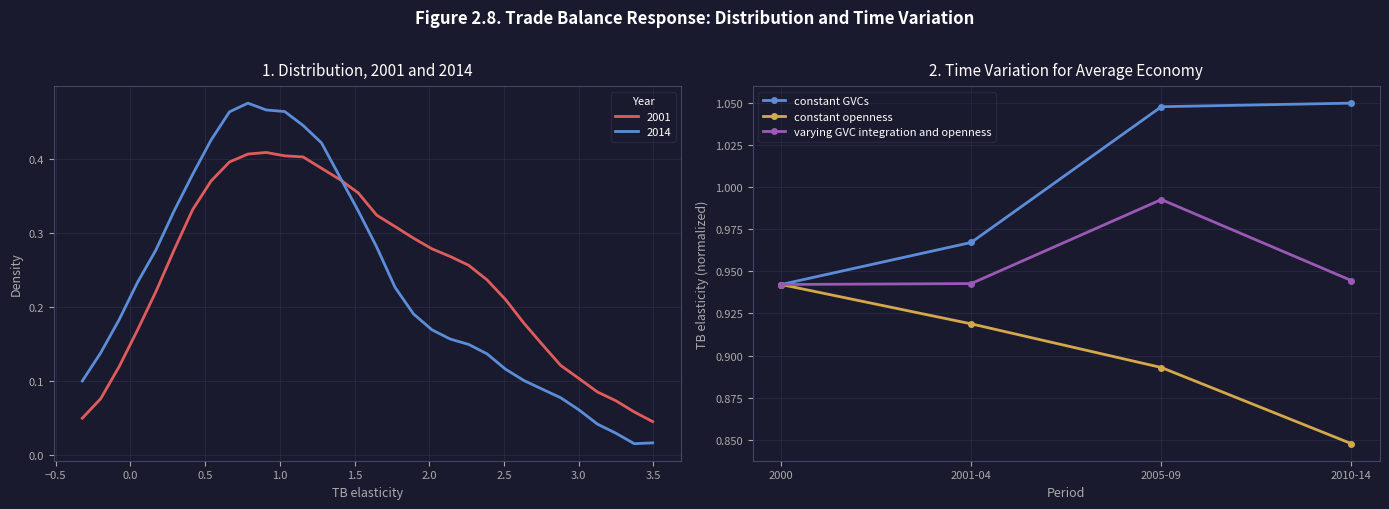

What is the value of the constant openness point at the 1st from the left?

0.9